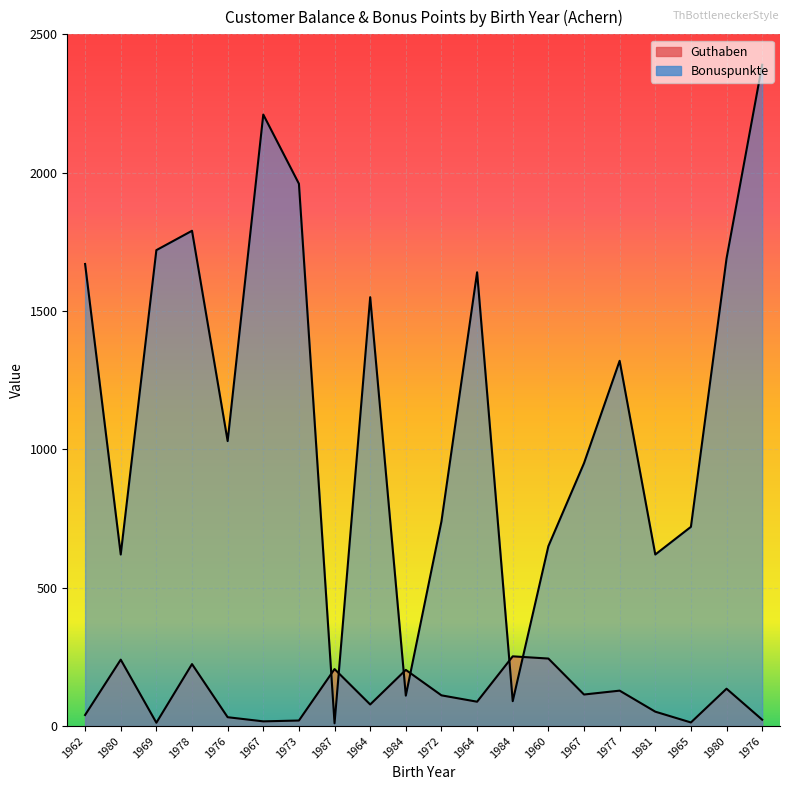

What is the sum of the Bonuspunkte values at 1976 and 1978?

2820